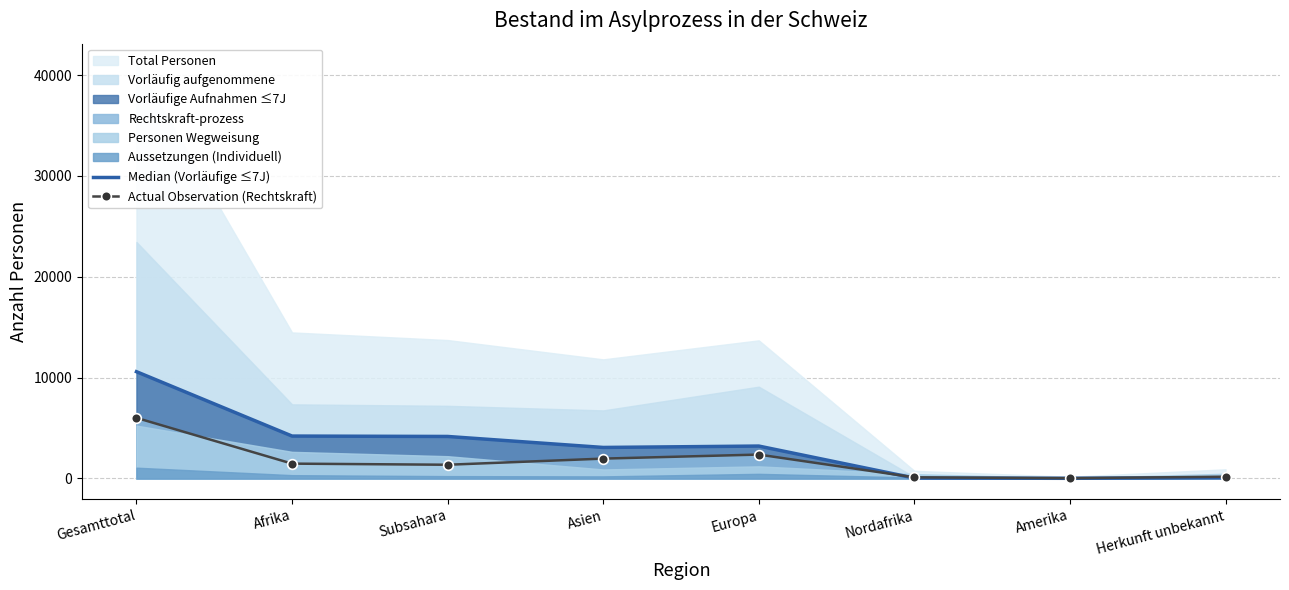

True or false: Actual Observation (Rechtskraft) and Median (Vorläufige ≤7J) intersect in this chart.

True